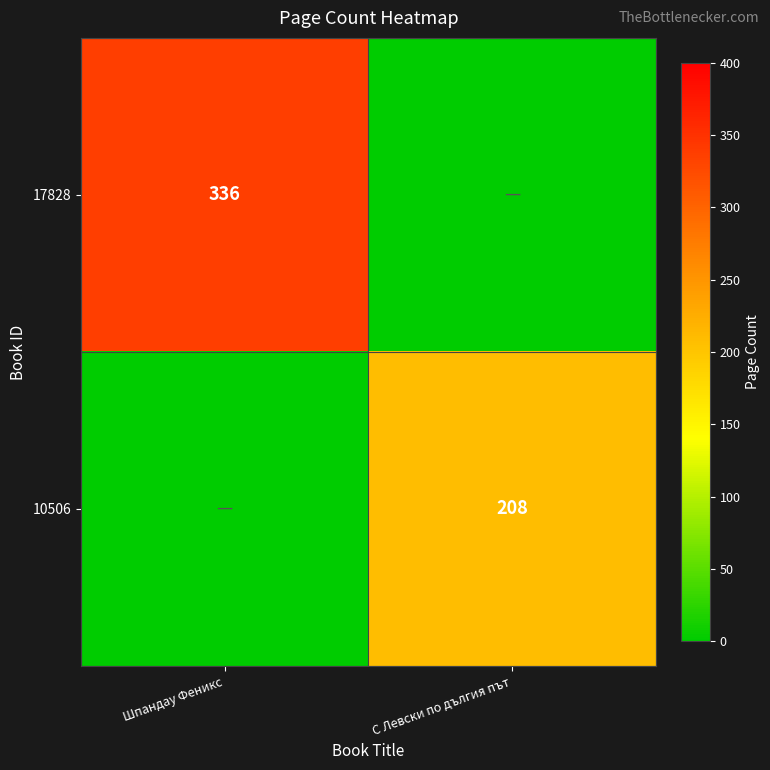

The 17828 series shows 336 at Шпандау Феникс. True or false?

True